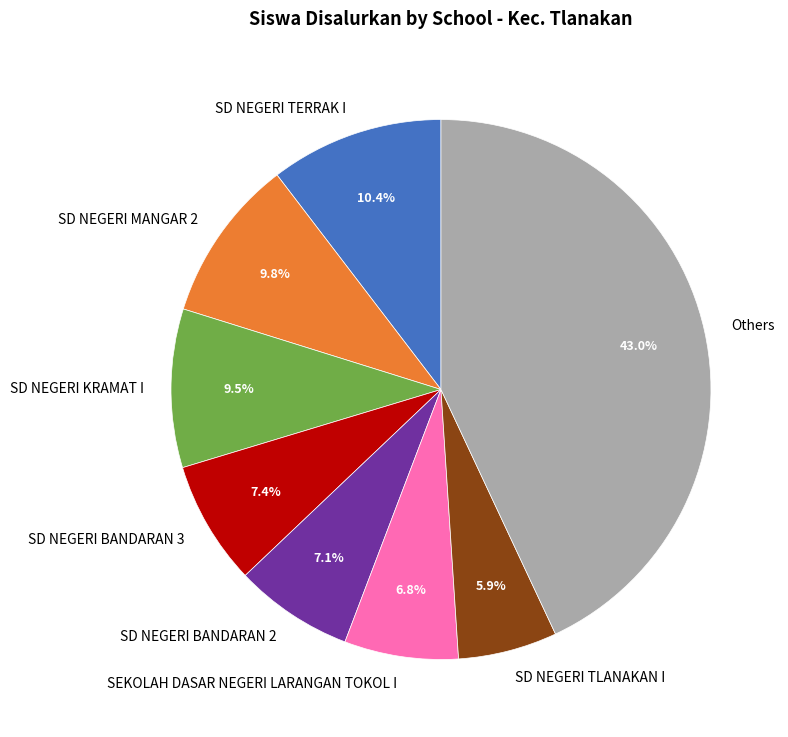

Is SEKOLAH DASAR NEGERI LARANGAN TOKOL I the majority of the pie?

No